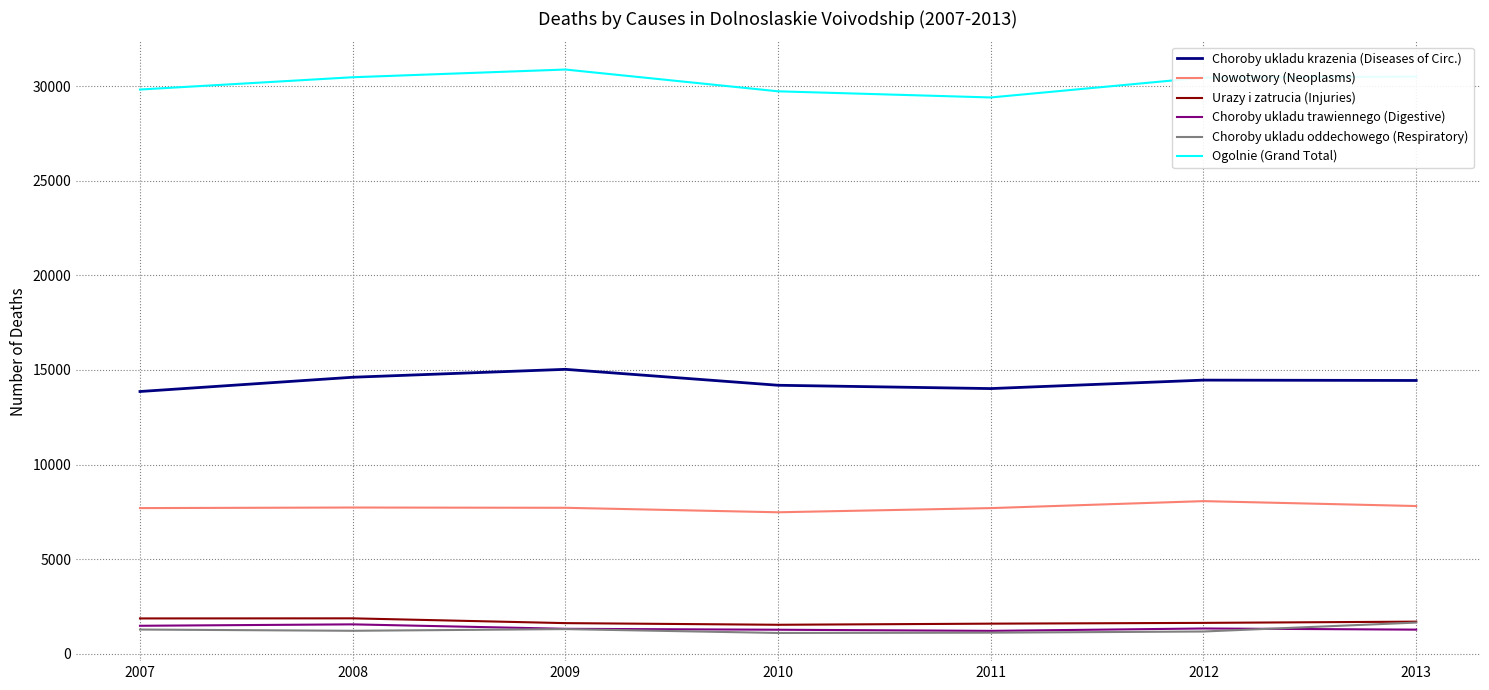

What is the difference between the Choroby ukladu trawiennego (Digestive) values at 2008 and 2007?

75